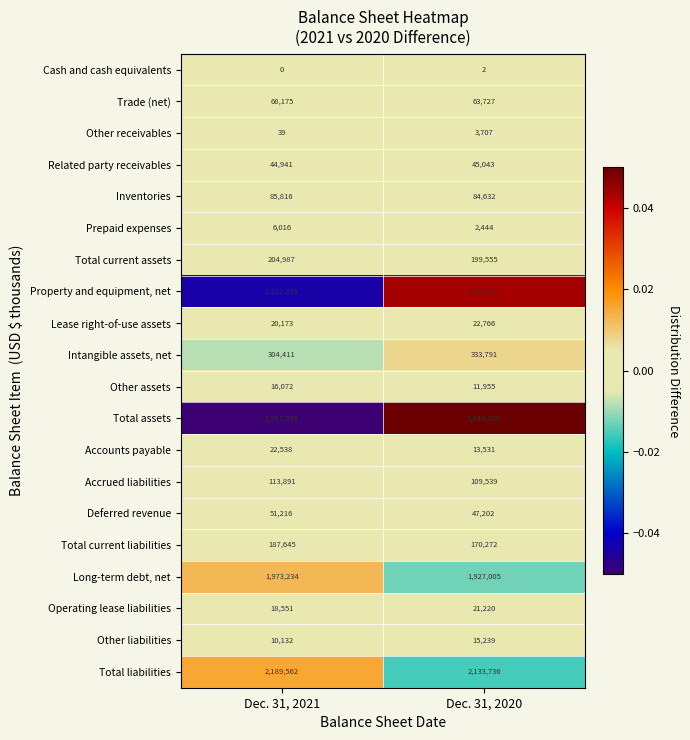

Which series changed the most between Dec. 31, 2021 and Dec. 31, 2020?

Total assets